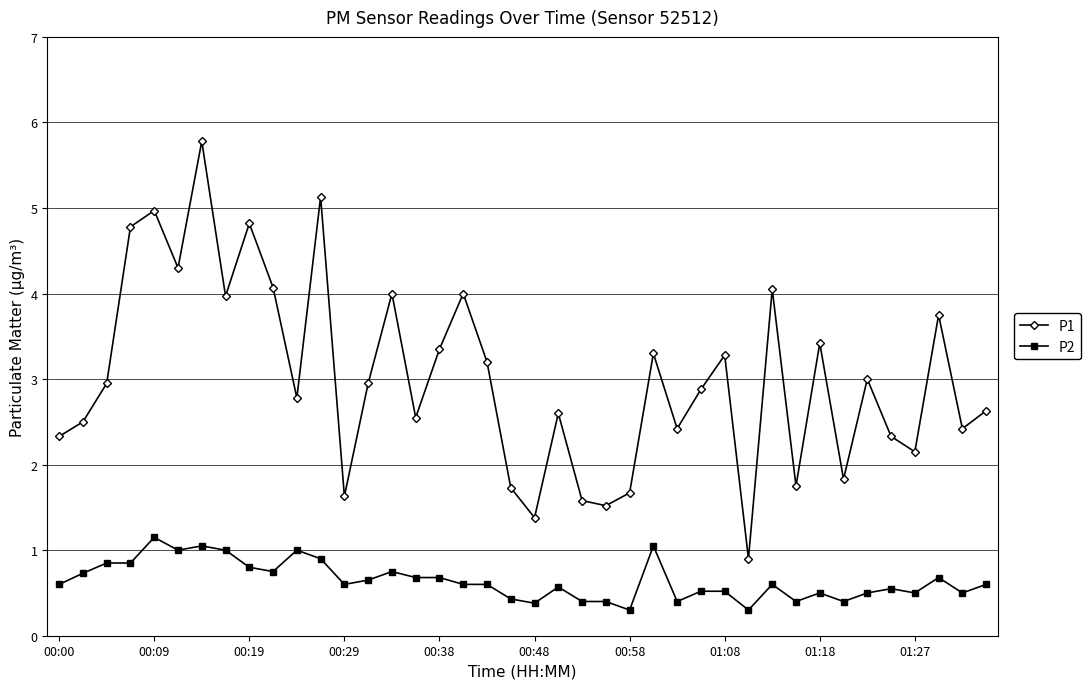

At how many categories does at least one series exceed 1?

39